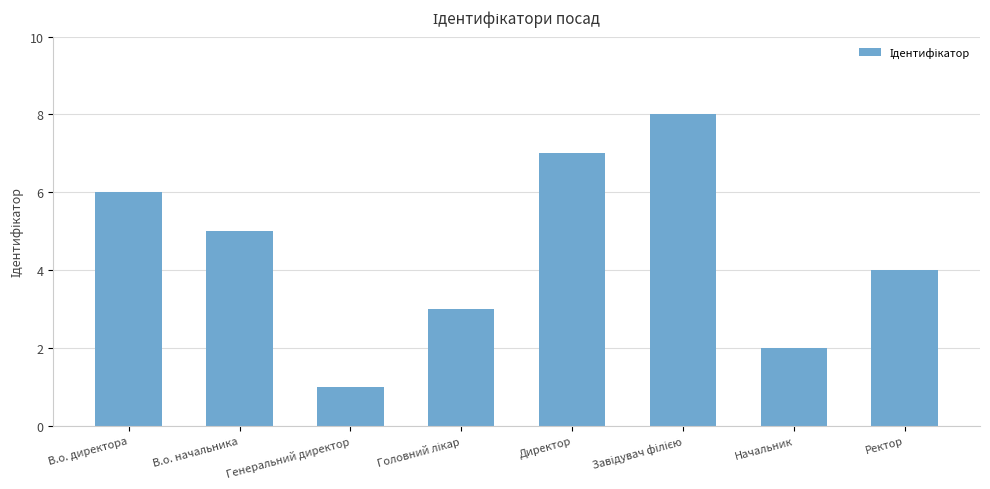

What is the difference between the maximum and minimum values?

7